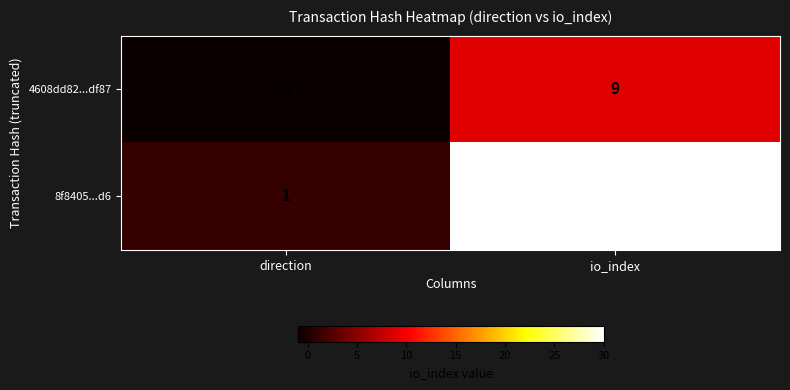

How many values in the 4608dd82...df87 series are below 9?

1